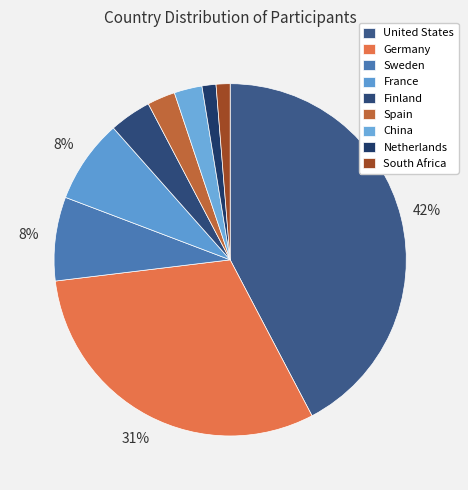

Is the sum of Finland and France greater than half?

No